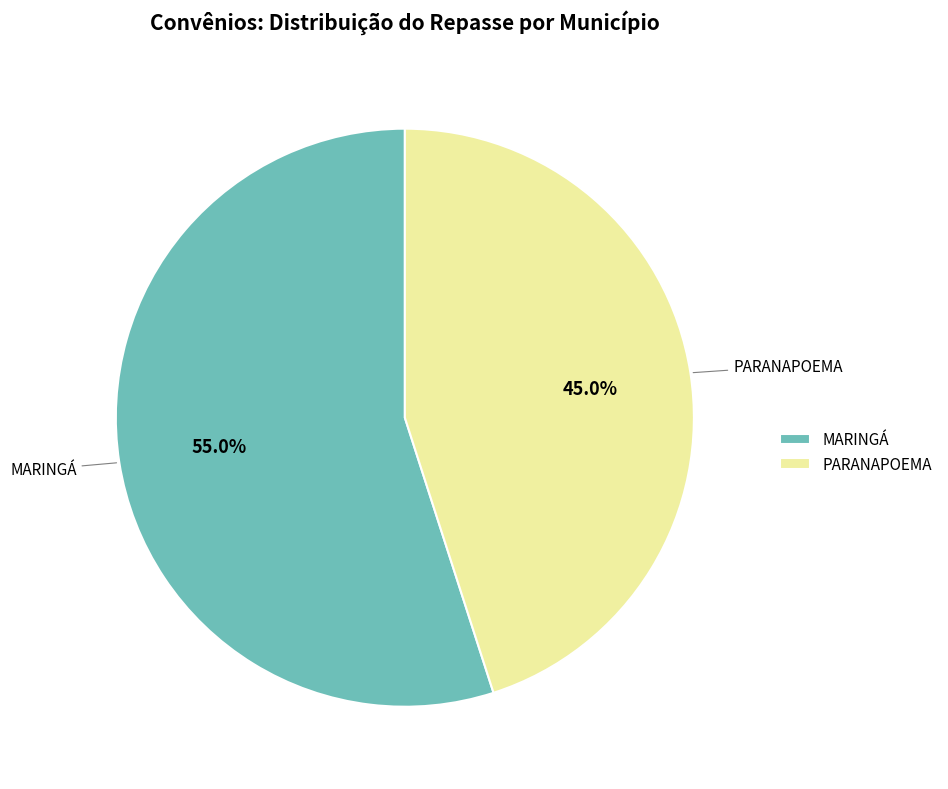

Rank the categories by value from lowest to highest.

PARANAPOEMA, MARINGÁ